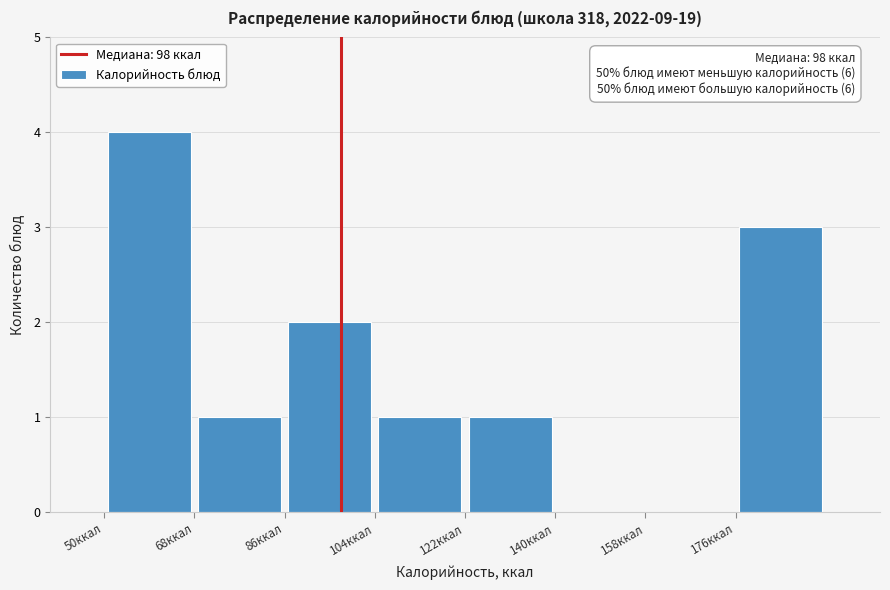

Which range on the x-axis has the tallest bar?

50 to 68